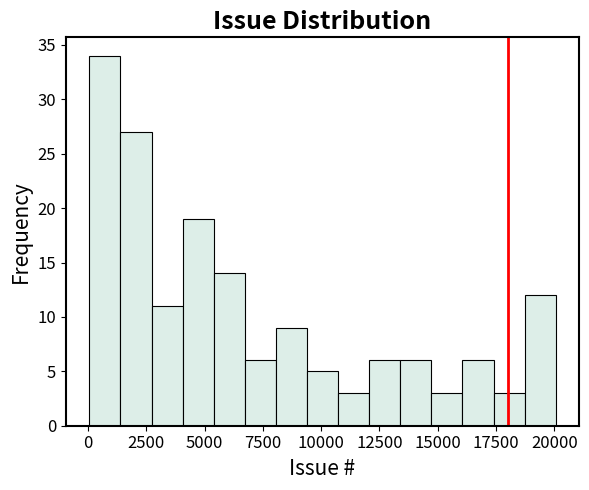

Read against the x-axis, roughly where is the centre of the tallest bar?

500